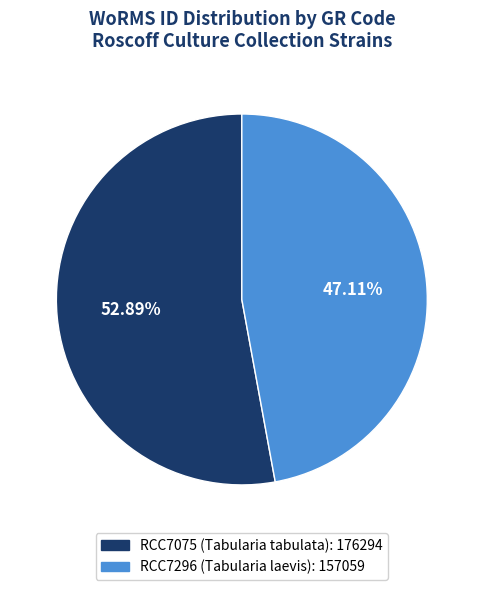

To the nearest percent, what is the average slice percentage?

50%